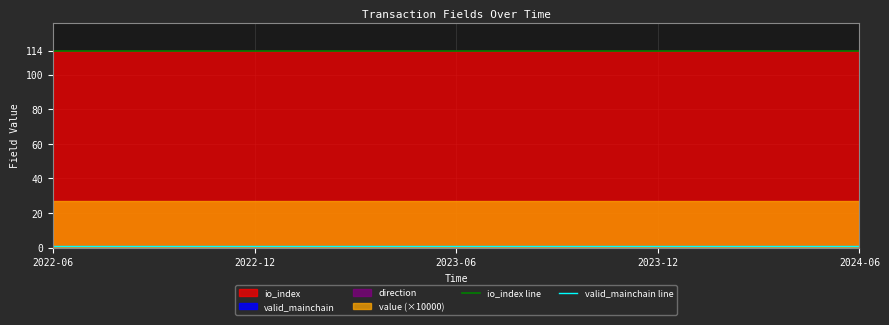

What is the maximum value shown in the chart?

114